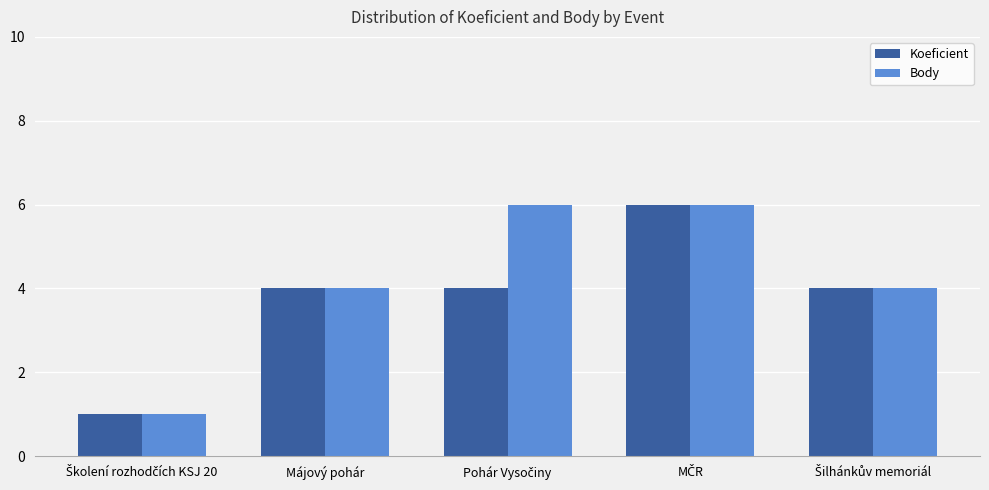

Reading left to right, what are all the values shown in this chart?

Koeficient: 1	4	4	6	4
Body: 1	4	6	6	4